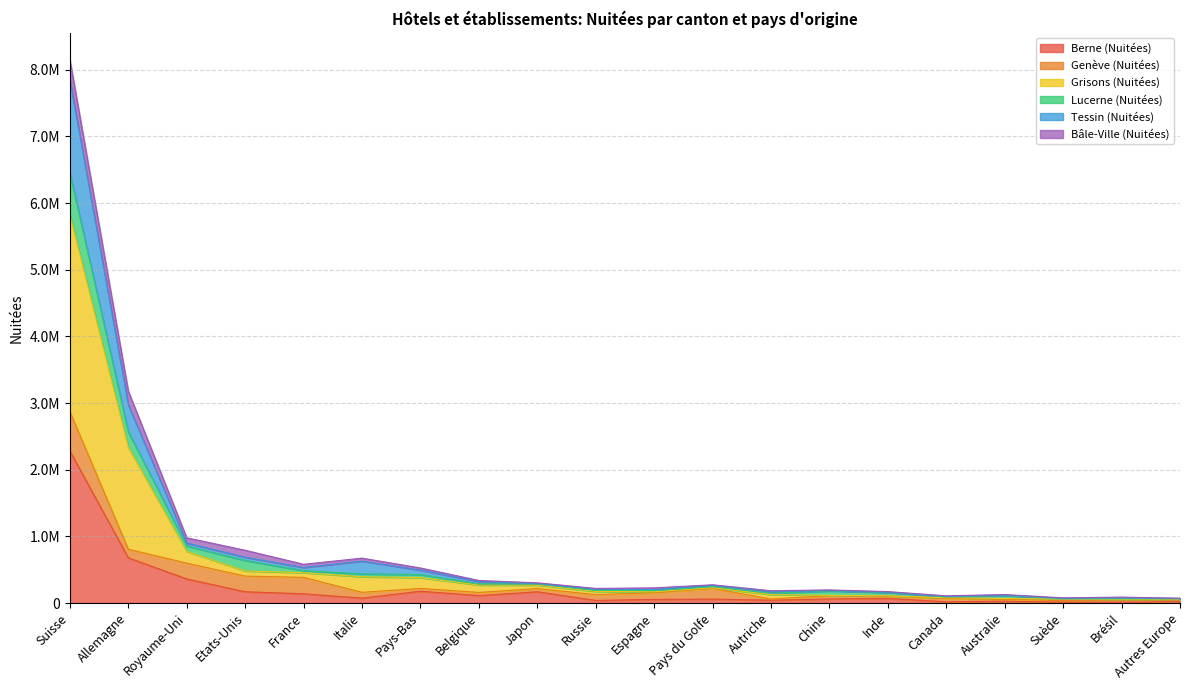

What are all the series names shown in the legend?

Berne (Nuitées), Genève (Nuitées), Grisons (Nuitées), Lucerne (Nuitées), Tessin (Nuitées), Bâle-Ville (Nuitées)